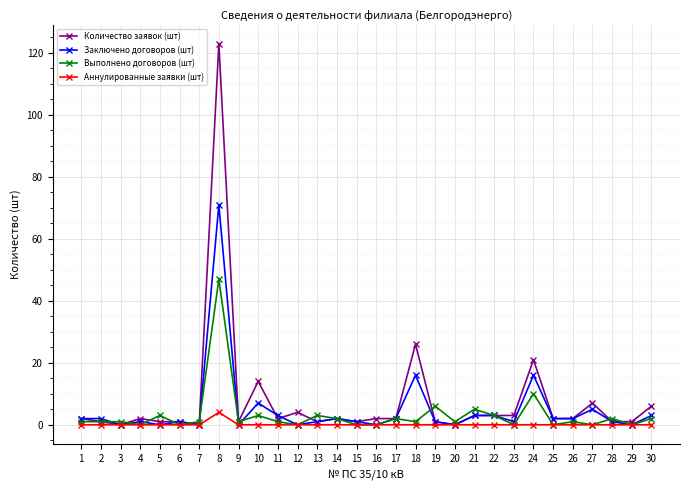

Is this an area chart (filled region under the line)?

No